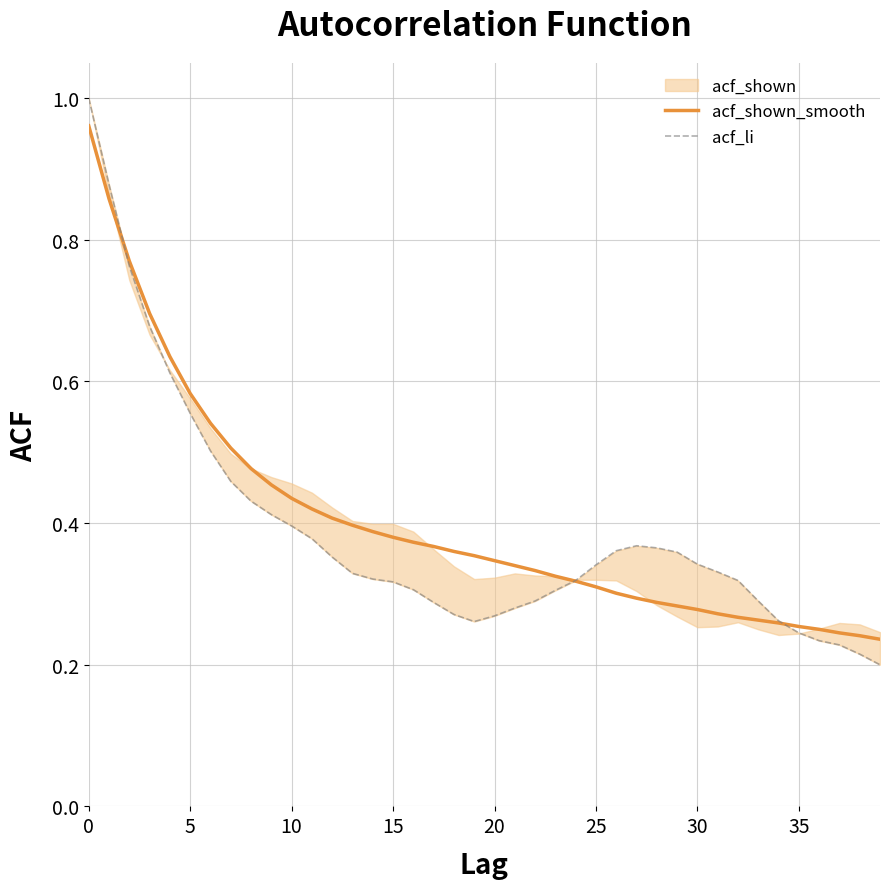

At how many categories does at least one series exceed 0?

40